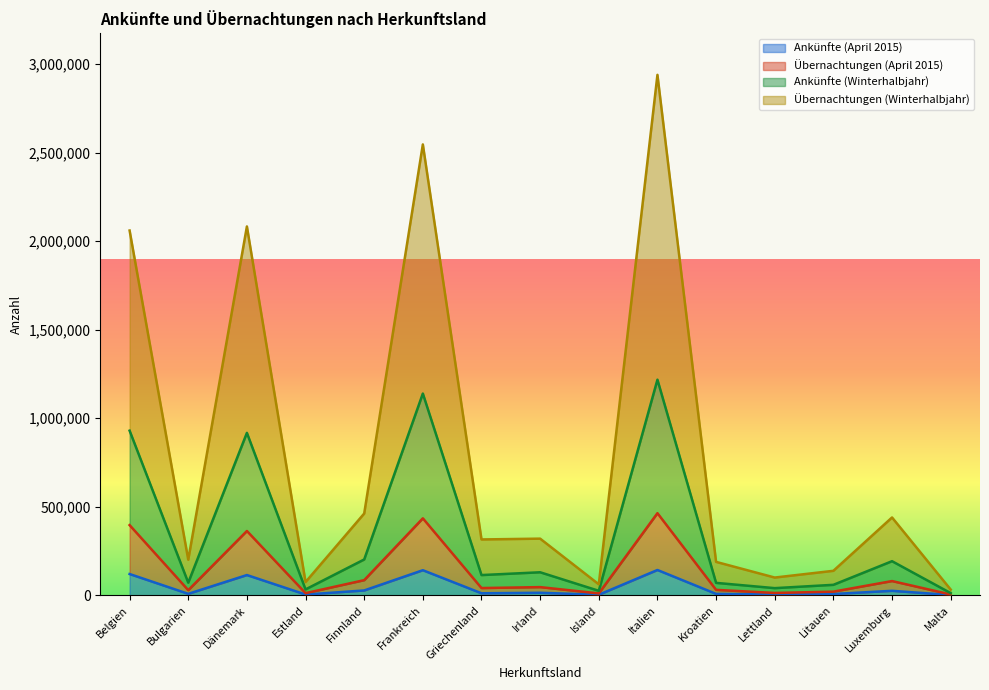

True or false: Ankünfte (April 2015) and Ankünfte (Winterhalbjahr) cross at least once.

False